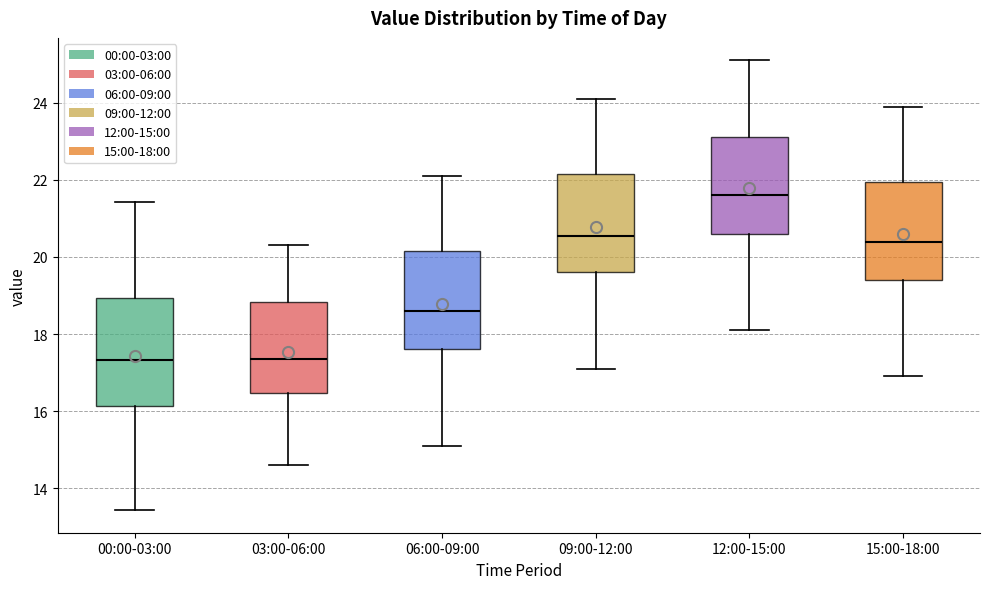

Which box is the tallest, from its lower edge to its upper edge?

00:00-03:00